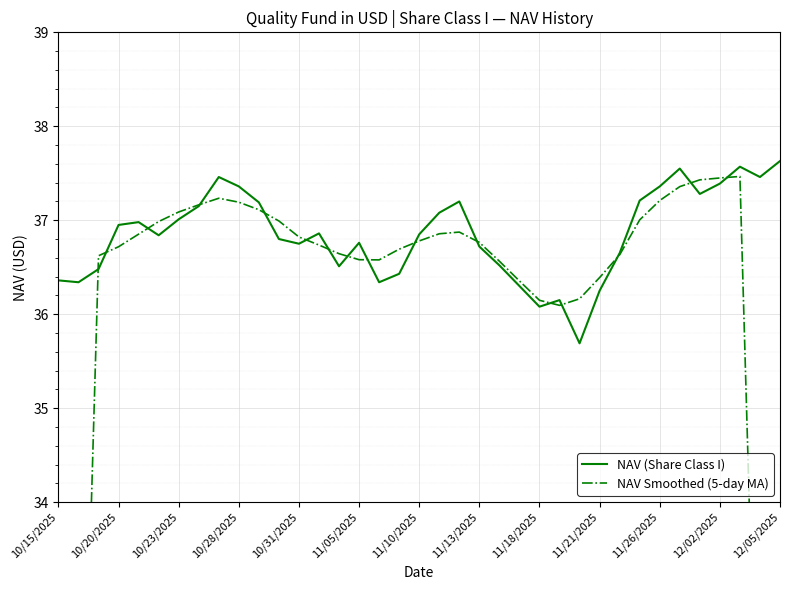

At which label does NAV (Share Class I) first exceed 36?

10/15/2025